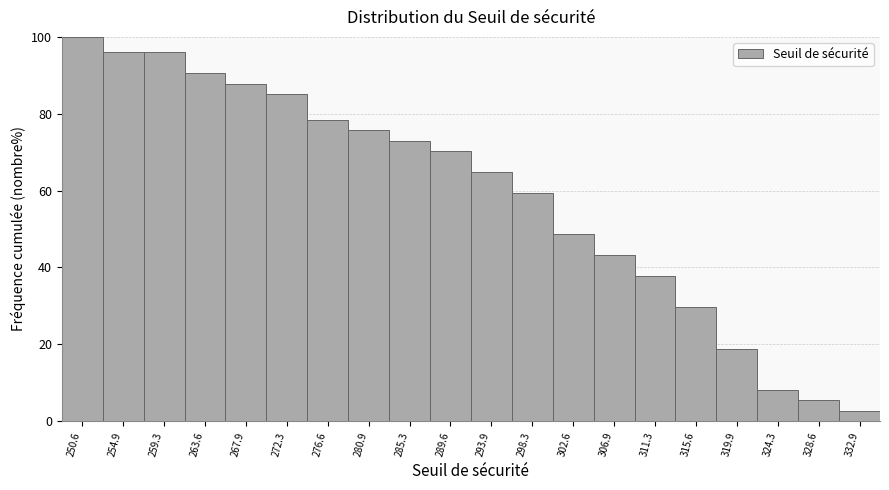

Reading left to right, transcribe this chart: for each bar, give the range it covers on the x-axis and its height. Neither the bar edges nor the heights are printed on the chart, so give them approximately, as read against the axes.

248.5 to 253.0: 100
253.0 to 257.0: 96
257.0 to 261.5: 96
261.5 to 266.0: 90
266.0 to 270.0: 88
270.0 to 274.5: 86
274.5 to 279.0: 78
279.0 to 283.0: 76
283.0 to 287.5: 72
287.5 to 292.0: 70
292.0 to 296.0: 64
296.0 to 300.5: 60
300.5 to 305.0: 48
305.0 to 309.0: 44
309.0 to 313.5: 38
313.5 to 318.0: 30
318.0 to 322.0: 18
322.0 to 326.5: 8
326.5 to 331.0: 6
331.0 to 335.0: 2